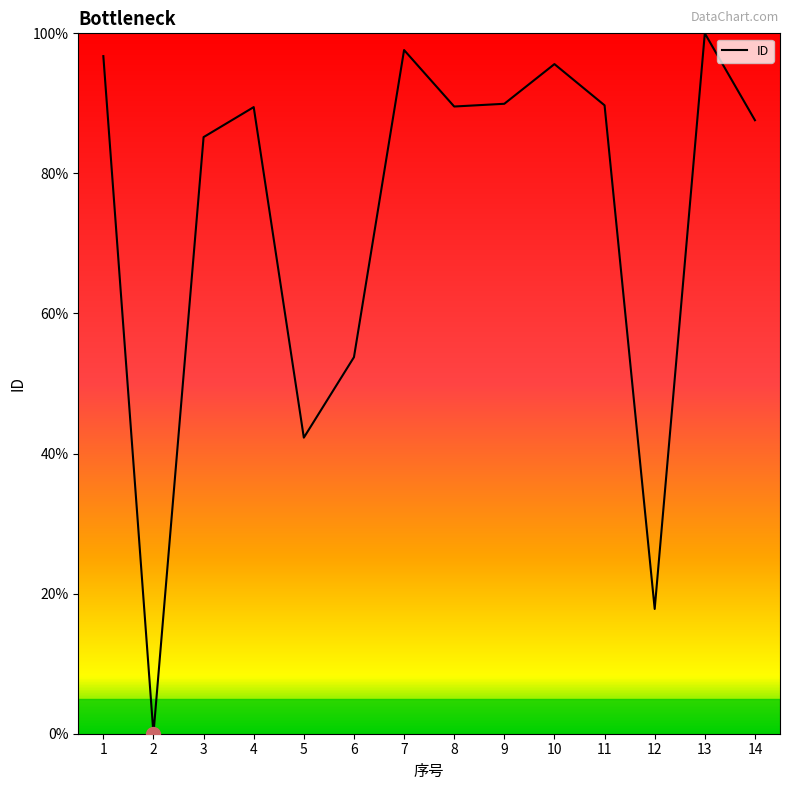

How many values are below 89?

6